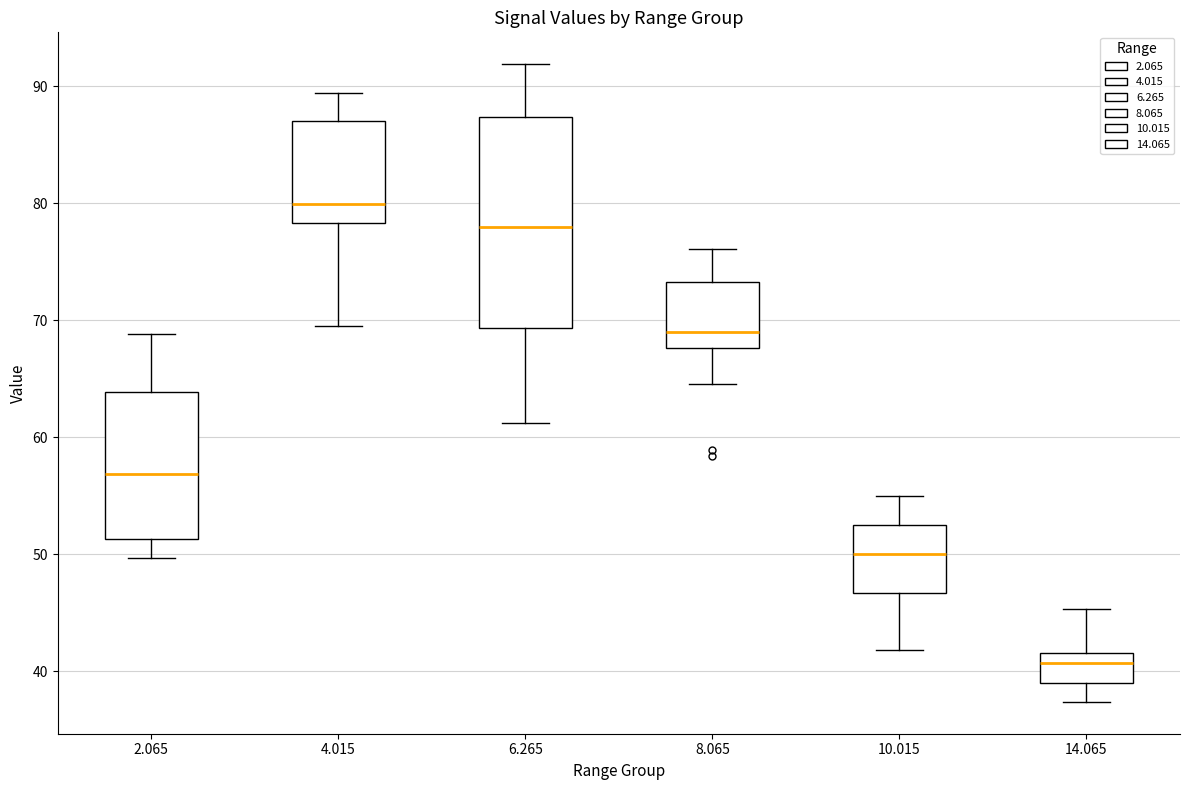

Reading left to right, read every box against the y-axis: the position of its median line, the range the box covers, and the ends of its whiskers. The values are not printed on the chart, so give them approximately, as read against the axis.

2.065: median 57, box 51 to 64, whiskers 50 to 69
4.015: median 80, box 78 to 87, whiskers 70 to 89
6.265: median 78, box 69 to 87, whiskers 61 to 92
8.065: median 69, box 68 to 73, whiskers 65 to 76
10.015: median 50, box 47 to 53, whiskers 42 to 55
14.065: median 41, box 39 to 42, whiskers 37 to 45